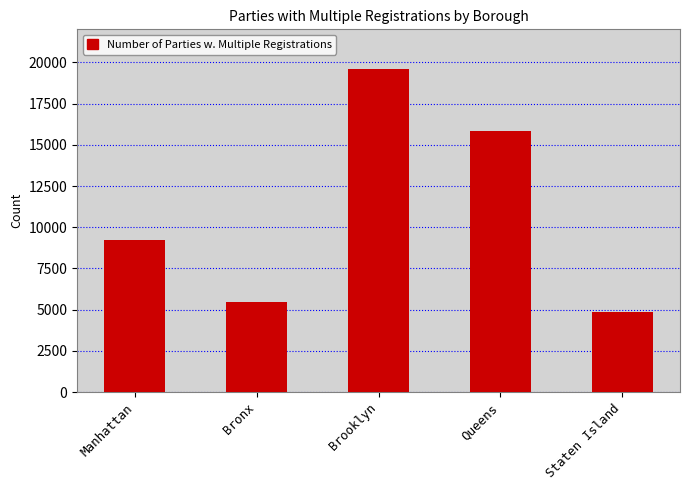

Read the value at Brooklyn, to the nearest 50.

19550